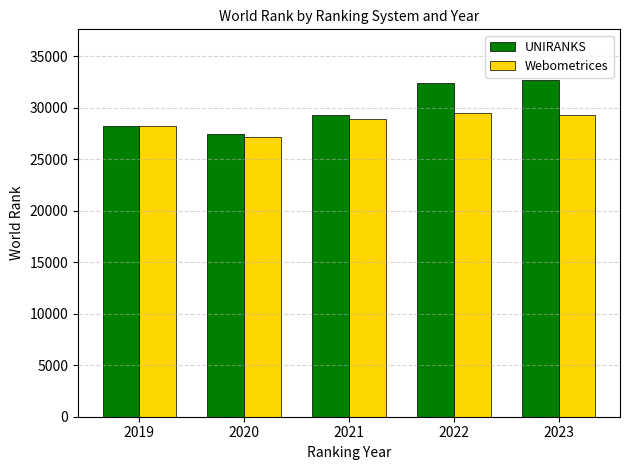

What is the difference between the second highest and second lowest values in the UNIRANKS series?

4242